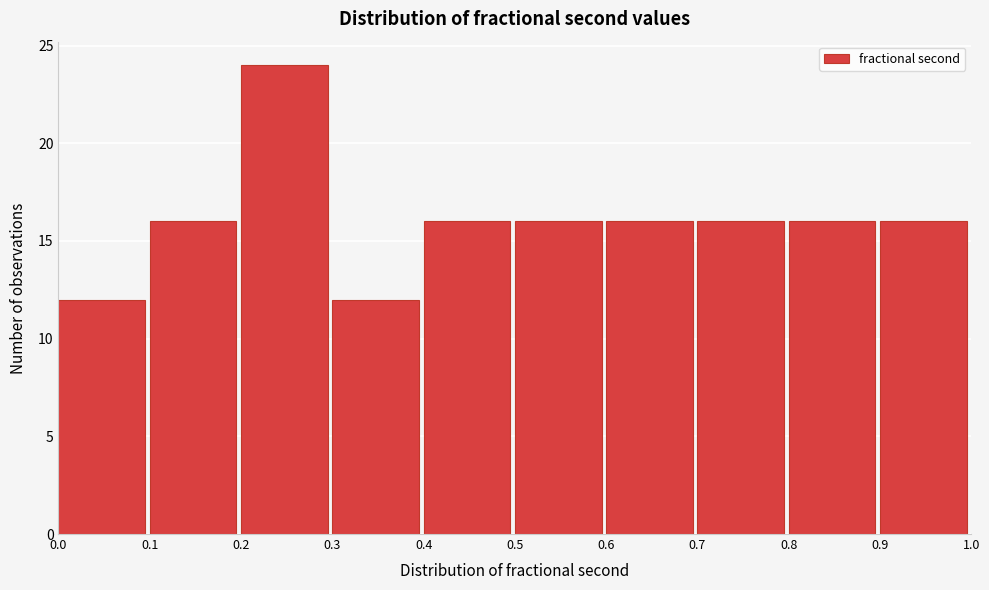

Reading left to right, list every bar in this chart as the range it spans on the x-axis followed by its height. The values are not printed on the chart, so give them approximately, as read against the axis.

0.0 to 0.1: 12
0.1 to 0.2: 16
0.2 to 0.3: 24
0.3 to 0.4: 12
0.4 to 0.5: 16
0.5 to 0.6: 16
0.6 to 0.7: 16
0.7 to 0.8: 16
0.8 to 0.9: 16
0.9 to 1.0: 16